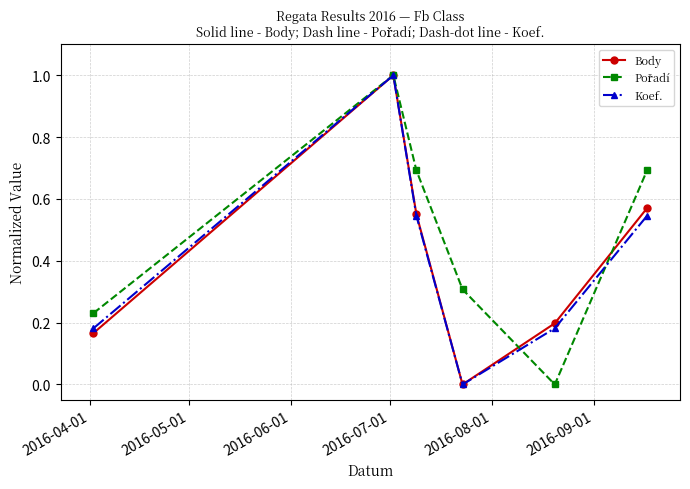

What is the maximum value shown in the chart?

1.0